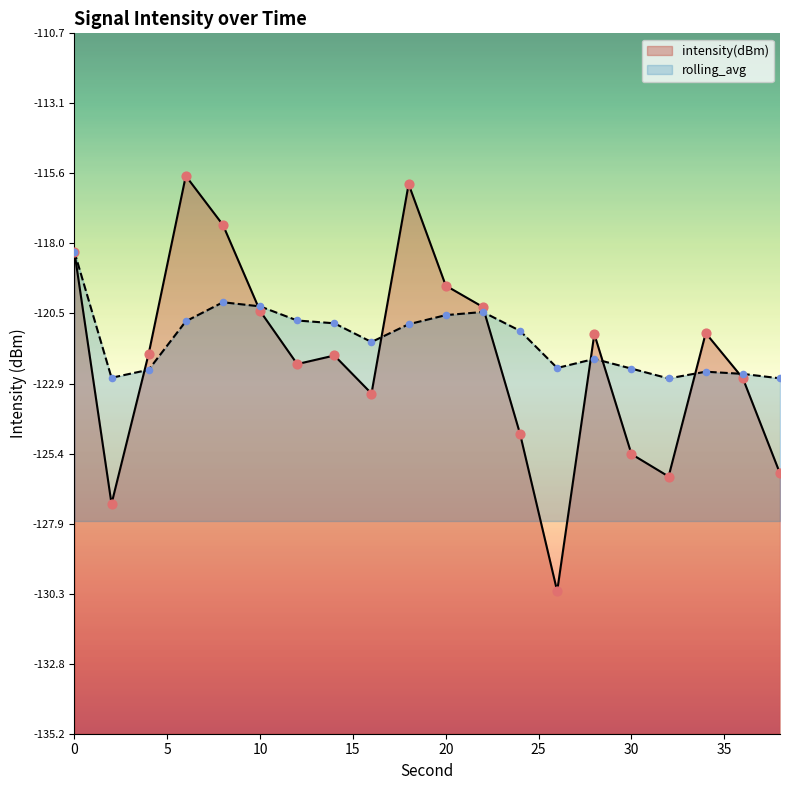

Which series contains the highest Y value?

intensity(dBm)